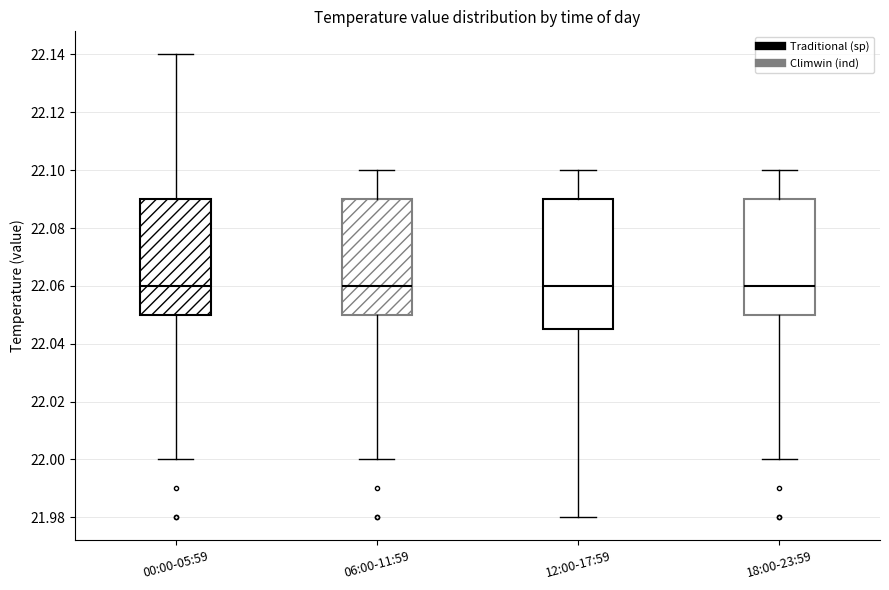

Reading left to right, transcribe this box plot: for each box, give where its median line is, the range the box spans, and where its two whiskers end, as read against the y-axis. The values are not printed on the chart, so give them approximately, as read against the axis.

00:00-05:59: median 22.060, box 22.050 to 22.090, whiskers 22.000 to 22.140
06:00-11:59: median 22.060, box 22.050 to 22.090, whiskers 22.000 to 22.100
12:00-17:59: median 22.060, box 22.046 to 22.090, whiskers 21.980 to 22.100
18:00-23:59: median 22.060, box 22.050 to 22.090, whiskers 22.000 to 22.100